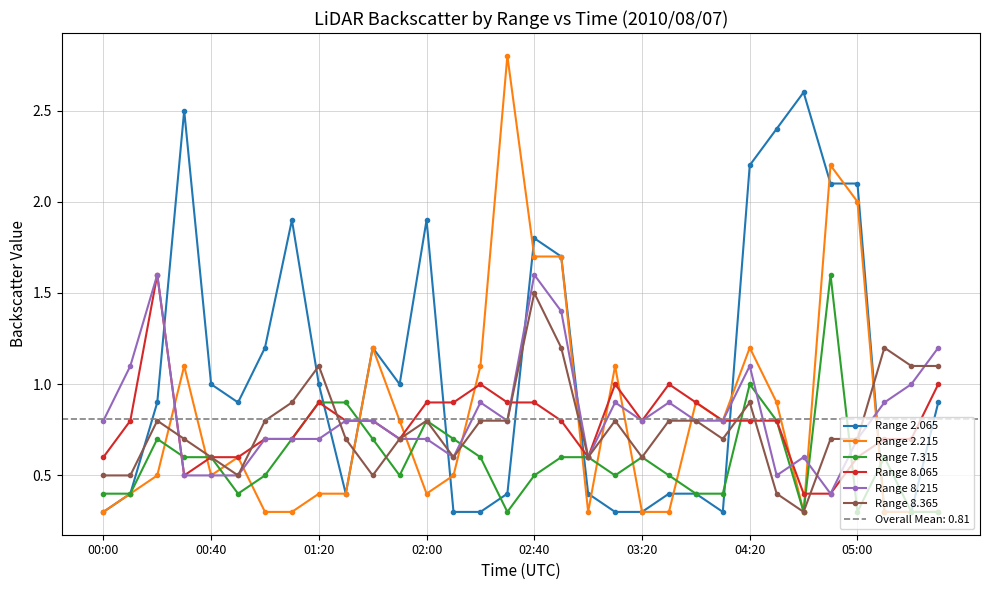

After their last crossing, which series has the higher values: Range 8.365 or Range 2.065?

Range 8.365